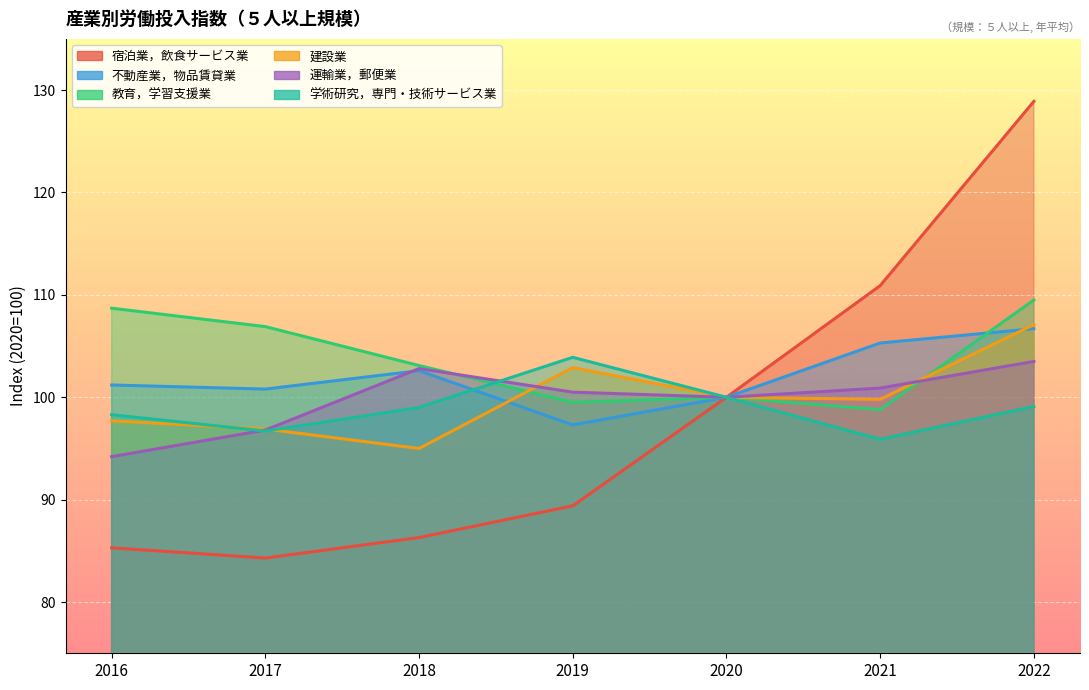

Read the 教育，学習支援業 value at 2019.

99.5